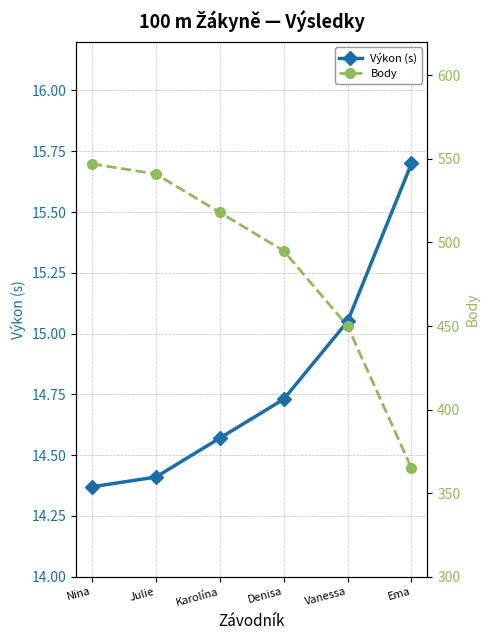

Is the value of Výkon (s) at Julie greater than the value of Body at Julie?

No